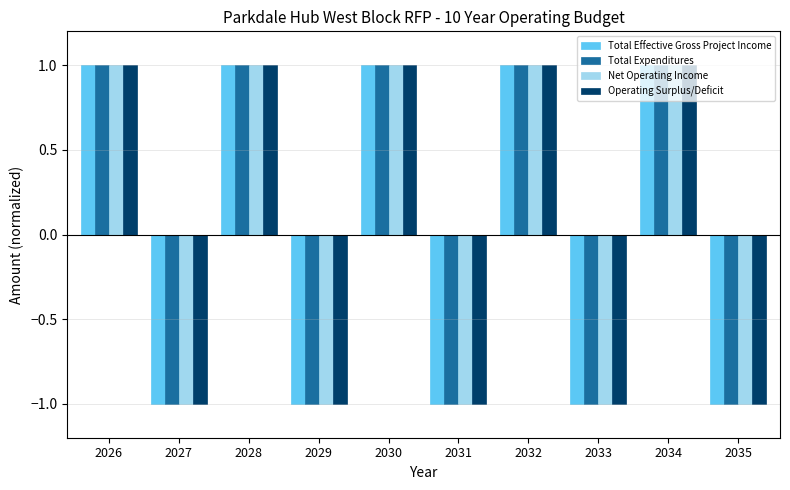

Is the value of Total Effective Gross Project Income at 2028 greater than the value of Net Operating Income at 2031?

Yes